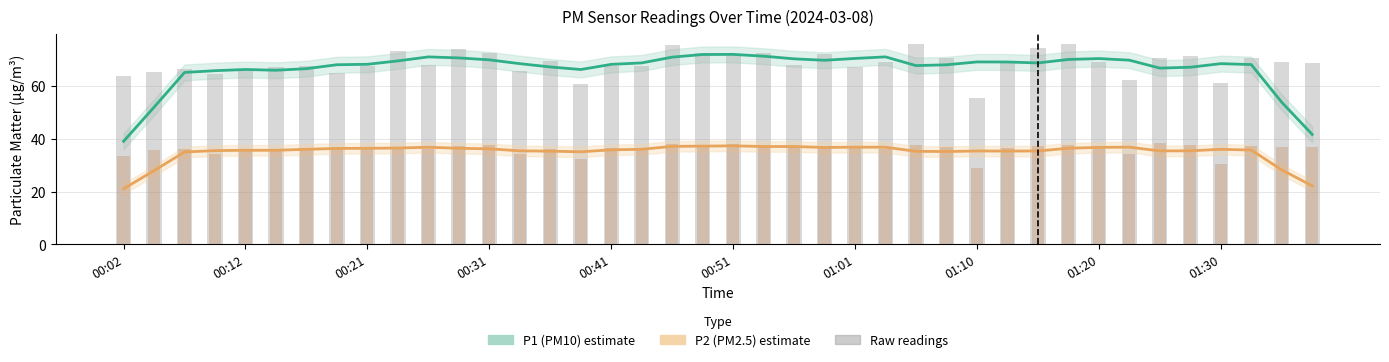

What is the spread (max minus min) of values at 34?

35.1